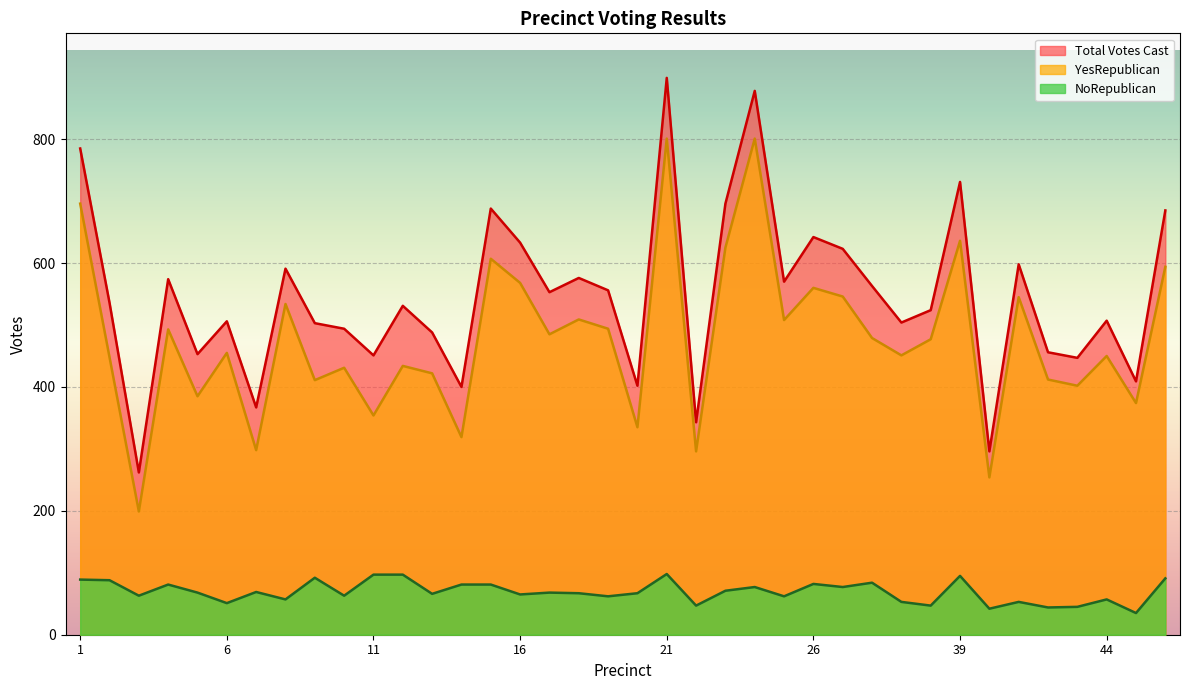

How many data points does each series have?

38